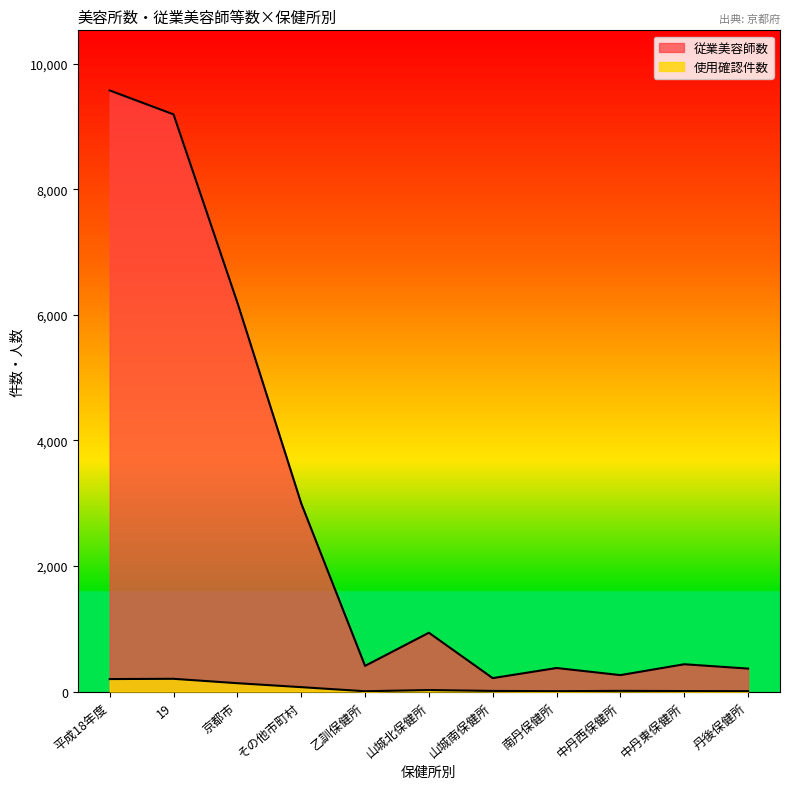

At 山城北保健所, list the series in order from smallest to largest.

使用確認件数, 従業美容師数